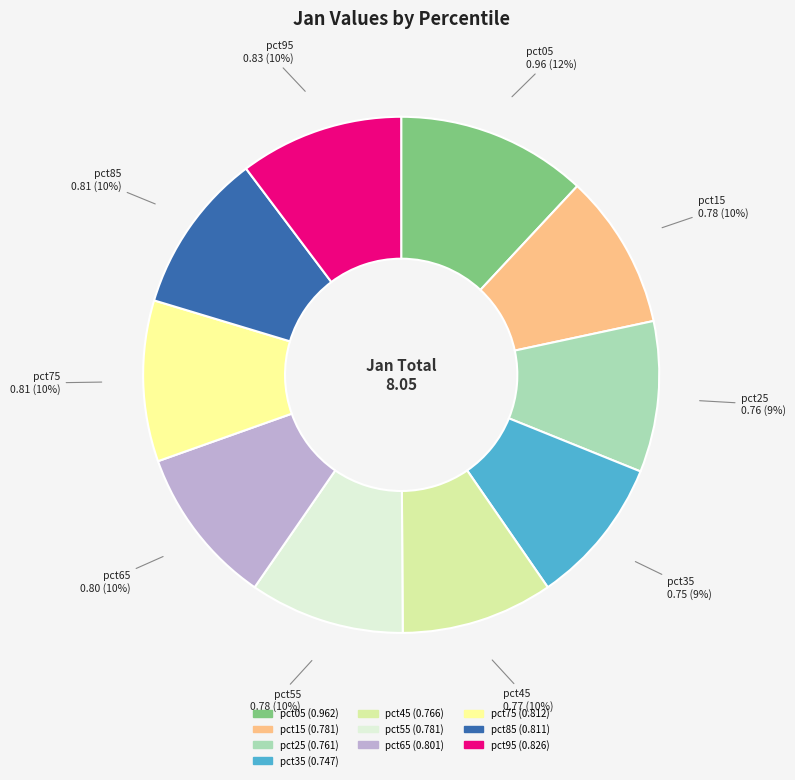

Do pct05 and pct75 together represent more than half of the pie?

No